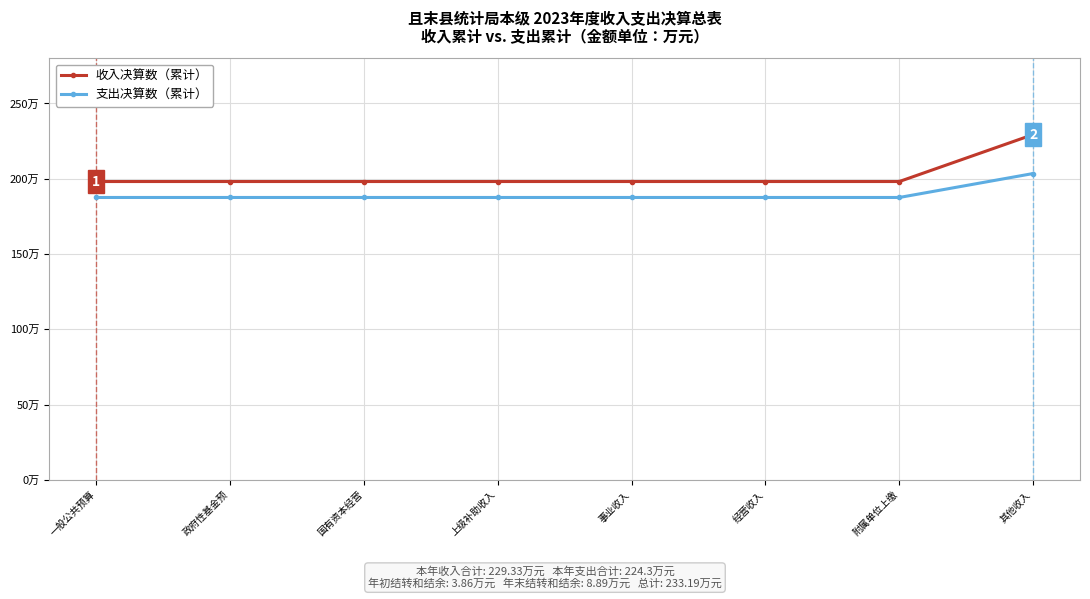

At 其他收入, list the series in order from smallest to largest.

支出决算数（累计）, 收入决算数（累计）